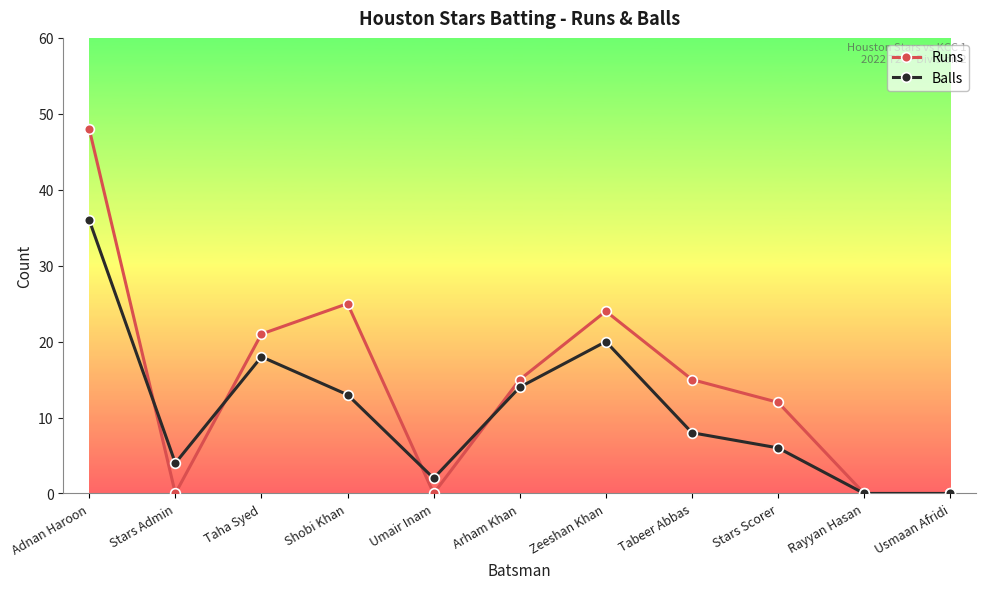

What is the maximum value for Balls?

36